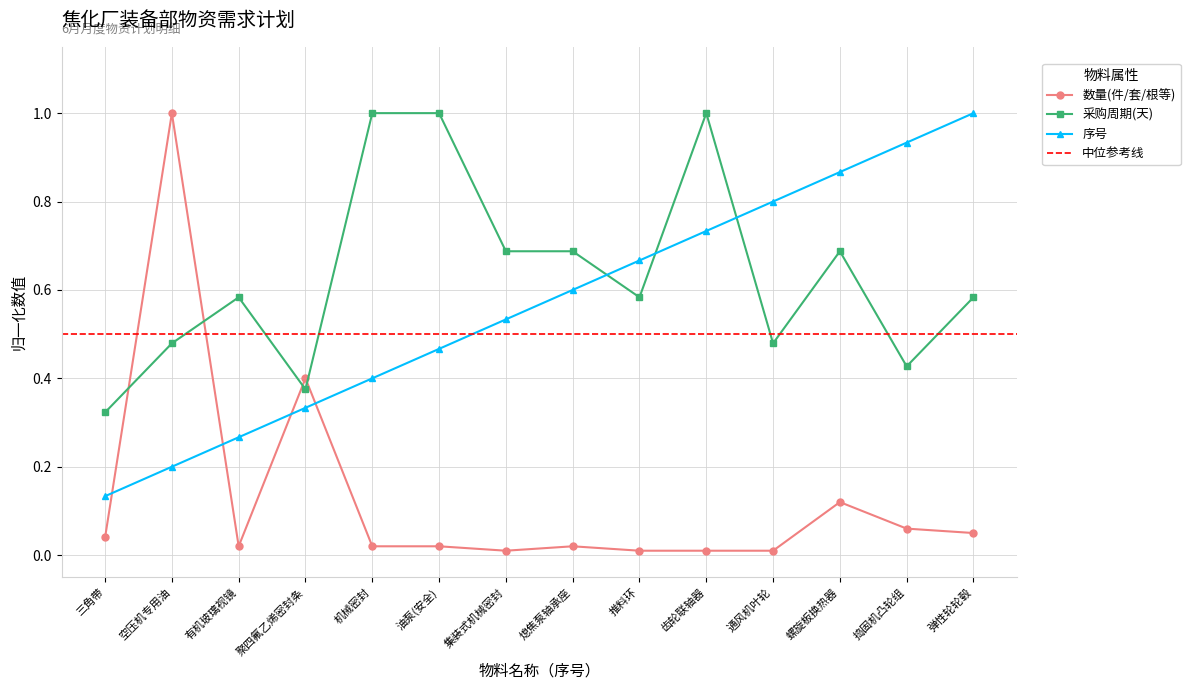

The value of 采购周期(天) at 捣固机凸轮组 is 0.1. True or false?

False